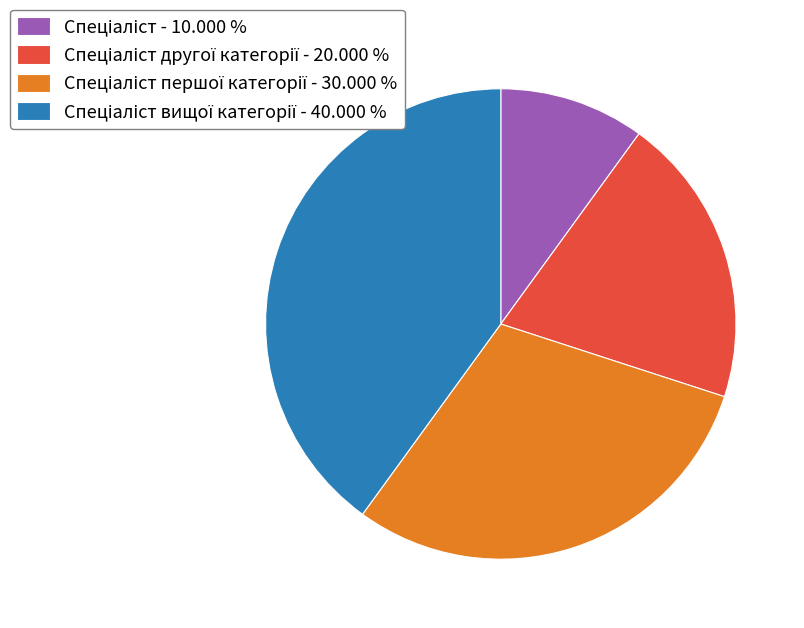

Is there any slice that represents more than half of the pie?

No